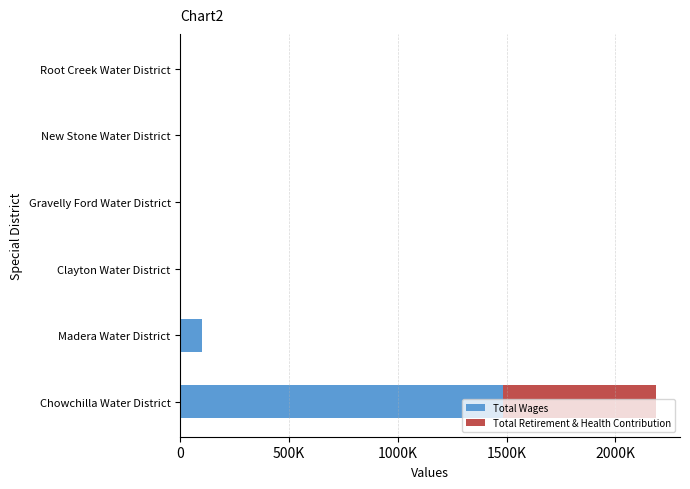

What are all the series names shown in the legend?

Total Wages, Total Retirement & Health Contribution